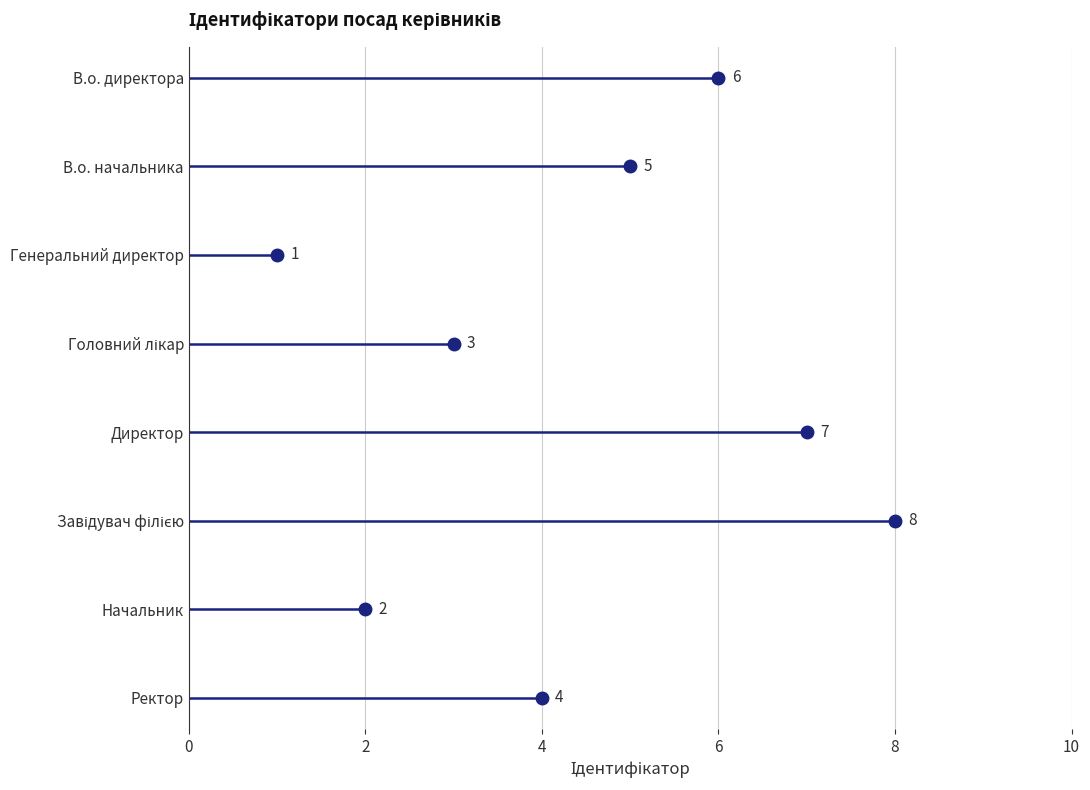

Reading left to right, transcribe all the data shown in this chart.

6	5	1	3	7	8	2	4